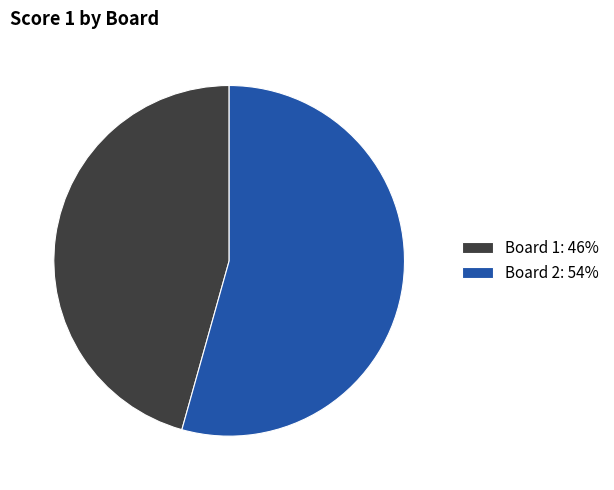

Do Board 2: 54% and Board 1: 46% together represent more than half of the pie?

Yes